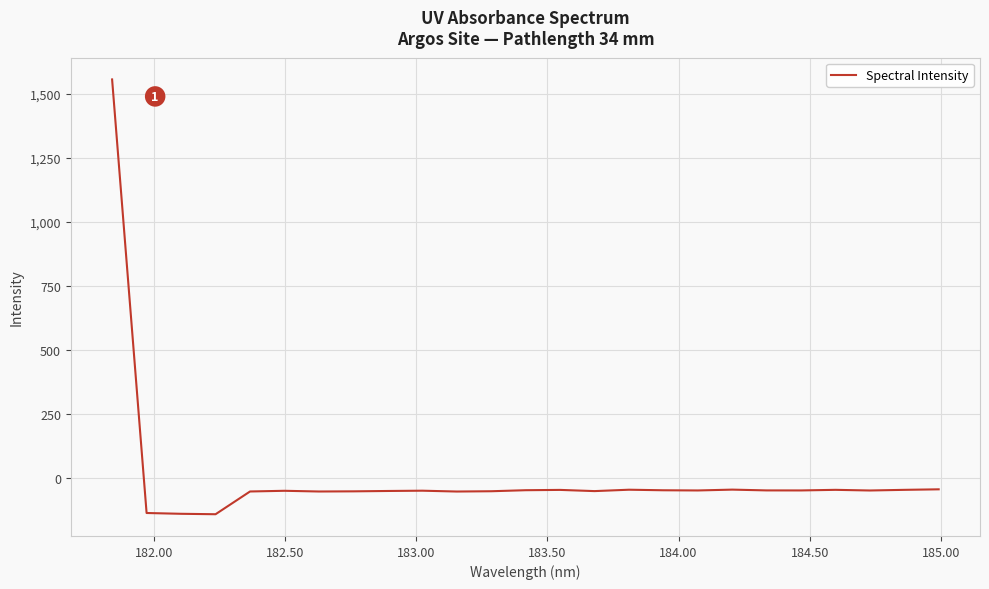

What is the smallest value displayed?

-140.4